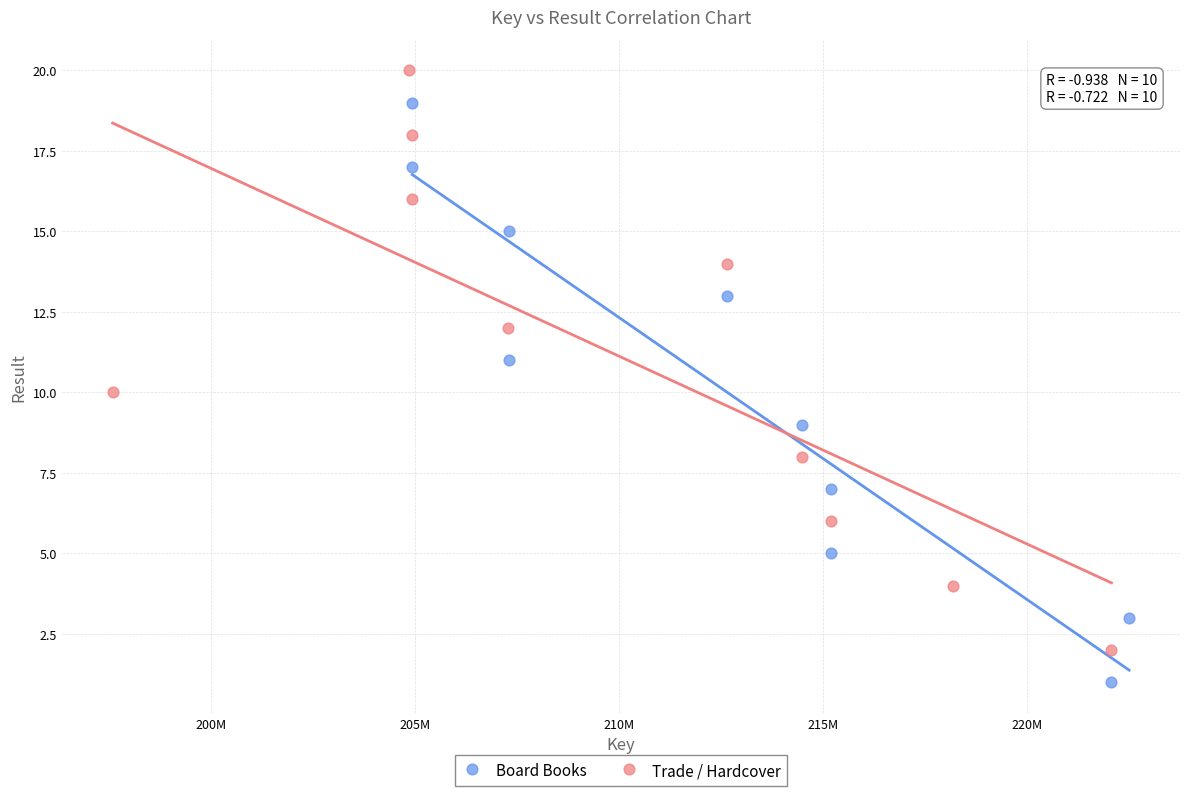

Which series contains the highest Y value?

Trade / Hardcover